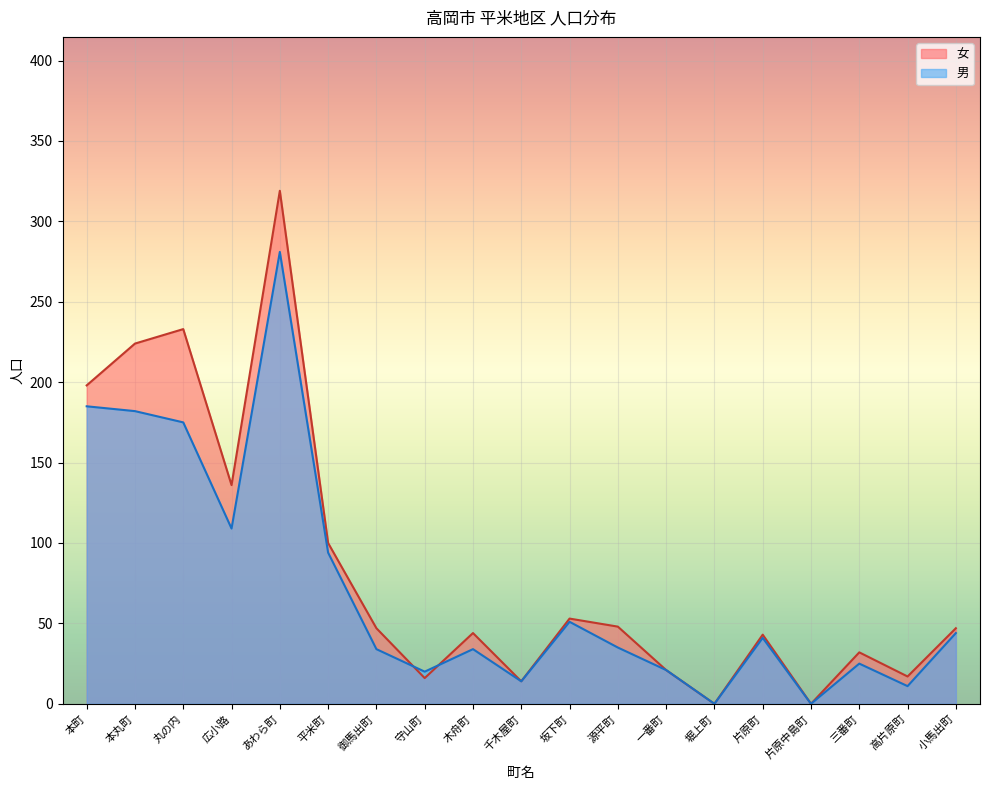

At which category does the chart reach its peak across all series?

あわら町